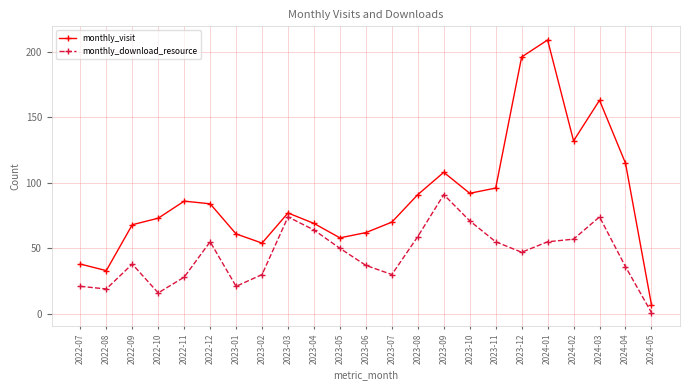

Which series has the largest total across all categories?

monthly_visit